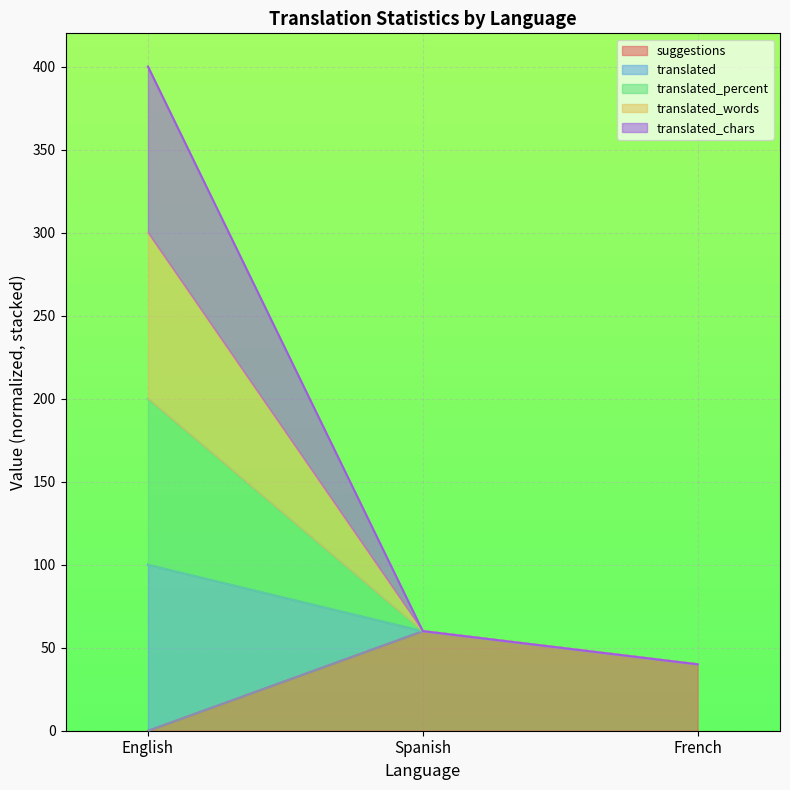

The suggestions series shows 65 at French. True or false?

False